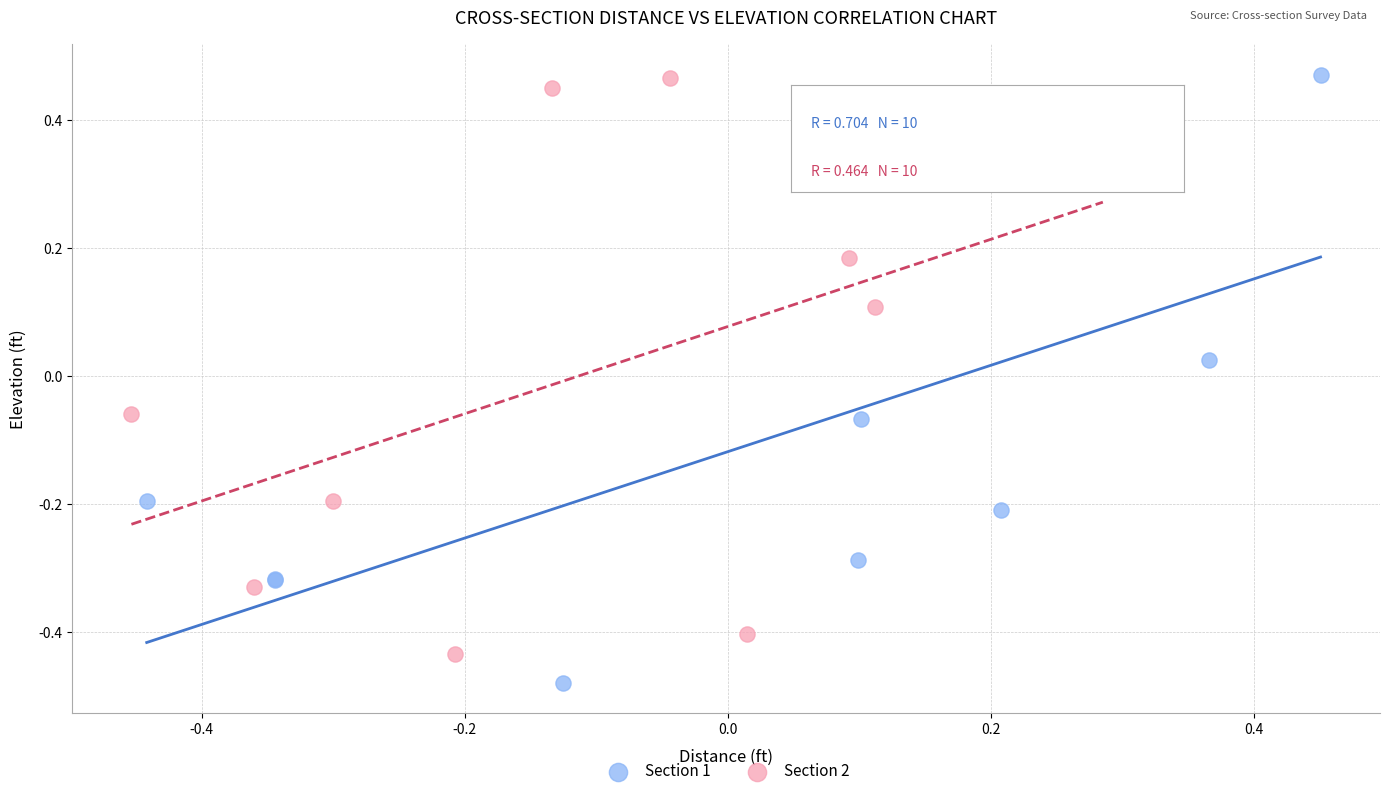

What are all the series names shown in the legend?

Section 1, Section 2